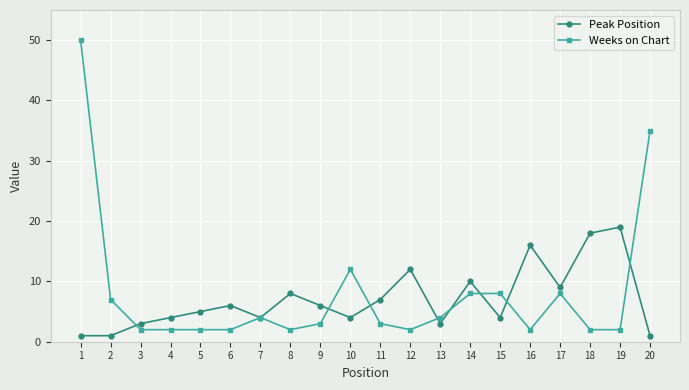

At which category is the sum across all series the highest?

1